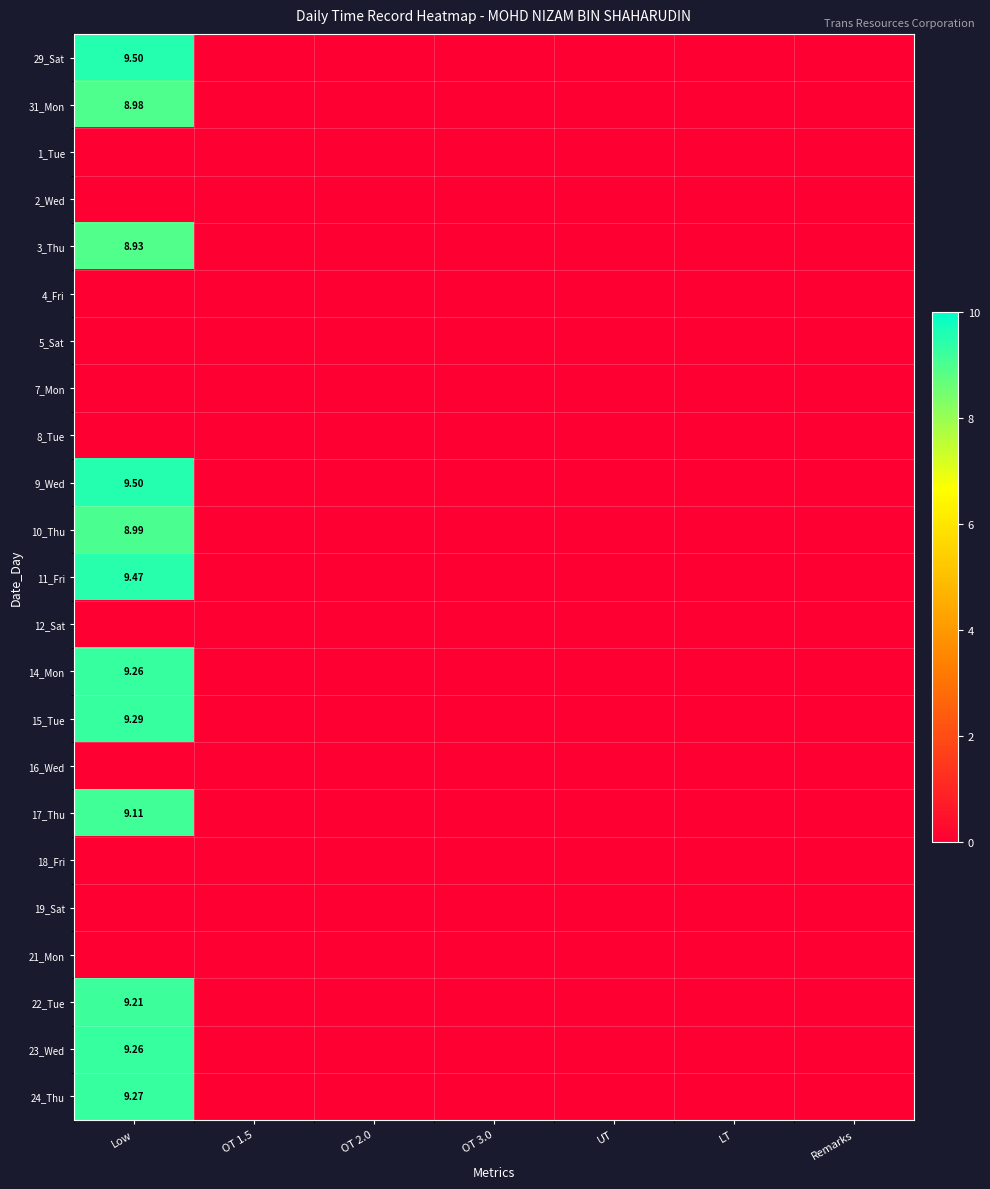

List the labels in order of 10_Thu value, smallest first.

OT 1.5, OT 2.0, OT 3.0, UT, LT, Remarks, Low